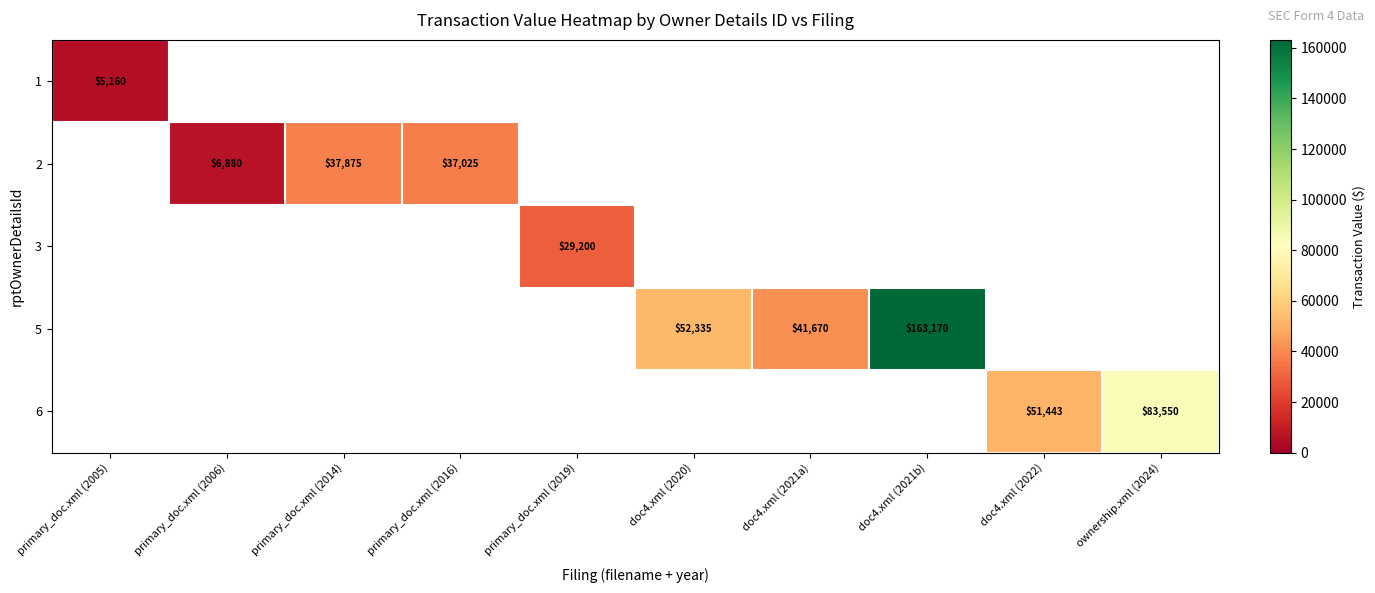

Count the number of data series in this chart.

5